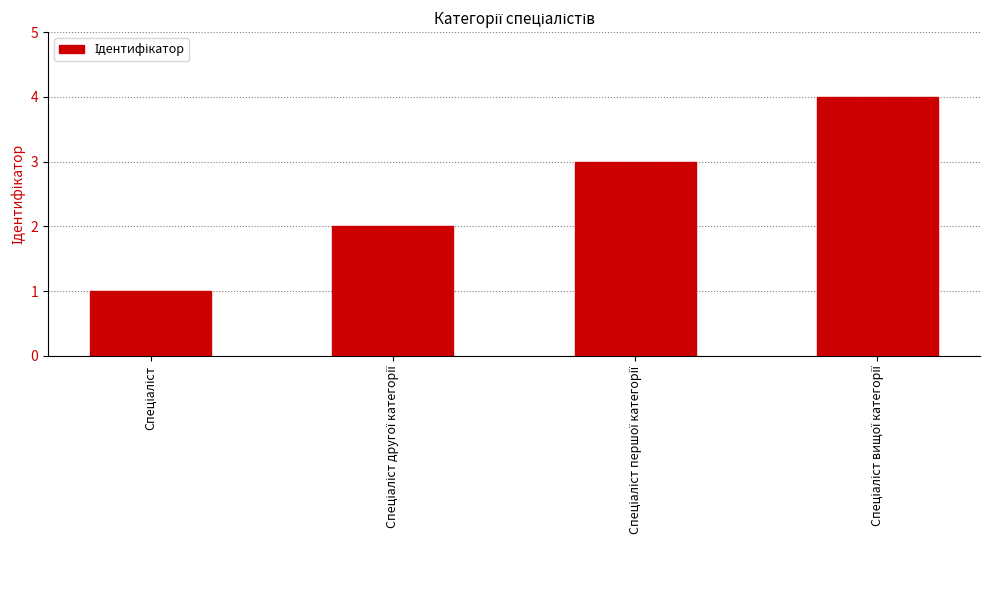

How many values are below 3?

2